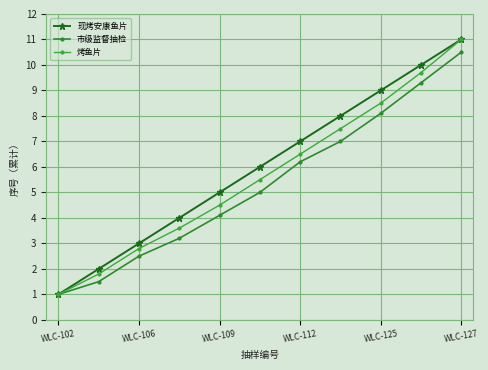

What is the value of the 现烤安康鱼片 point at the 2nd from the left?

2.0